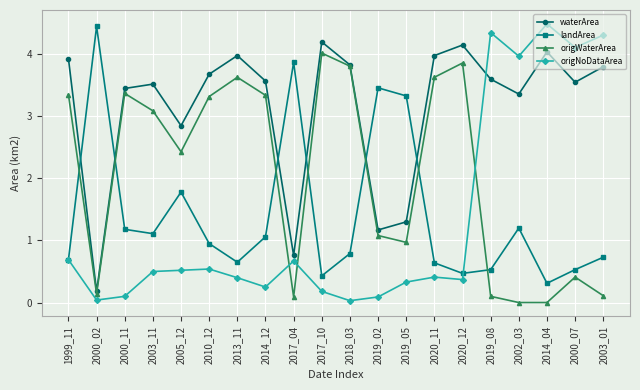

What is the sum of all landArea values?

28.2